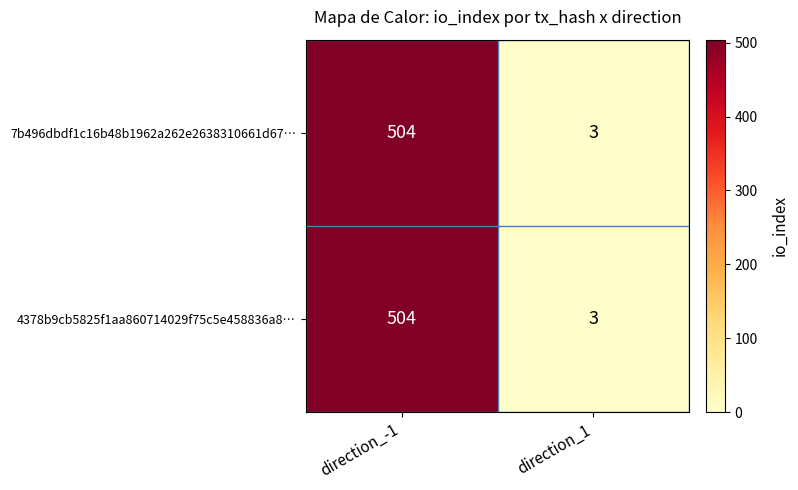

What is the total value across all series at direction_1?

6